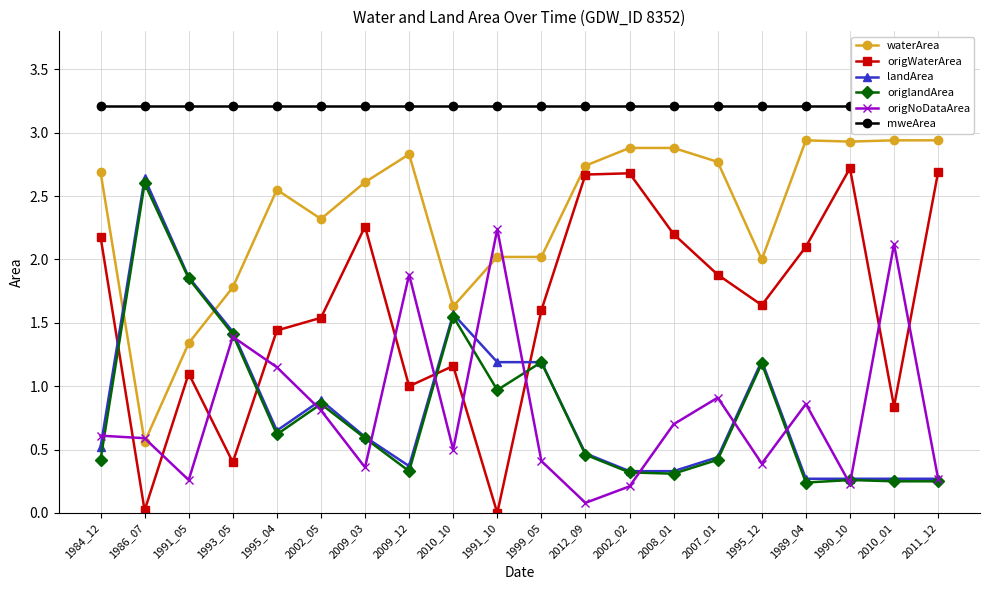

Reading left to right, what are all the values shown in this chart?

waterArea: 2.7	0.6	1.3	1.8	2.5	2.3	2.6	2.8	1.6	2.0	2.0	2.7	2.9	2.9	2.8	2.0	2.9	2.9	2.9	2.9
origWaterArea: 2.2	0.0	1.1	0.4	1.4	1.5	2.3	1.0	1.2	0.0	1.6	2.7	2.7	2.2	1.9	1.6	2.1	2.7	0.8	2.7
landArea: 0.5	2.6	1.9	1.4	0.7	0.9	0.6	0.4	1.6	1.2	1.2	0.5	0.3	0.3	0.4	1.2	0.3	0.3	0.3	0.3
origlandArea: 0.4	2.6	1.9	1.4	0.6	0.9	0.6	0.3	1.6	1.0	1.2	0.5	0.3	0.3	0.4	1.2	0.2	0.3	0.2	0.2
origNoDataArea: 0.6	0.6	0.3	1.4	1.1	0.8	0.4	1.9	0.5	2.2	0.4	0.1	0.2	0.7	0.9	0.4	0.9	0.2	2.1	0.3
mweArea: 3.2	3.2	3.2	3.2	3.2	3.2	3.2	3.2	3.2	3.2	3.2	3.2	3.2	3.2	3.2	3.2	3.2	3.2	3.2	3.2